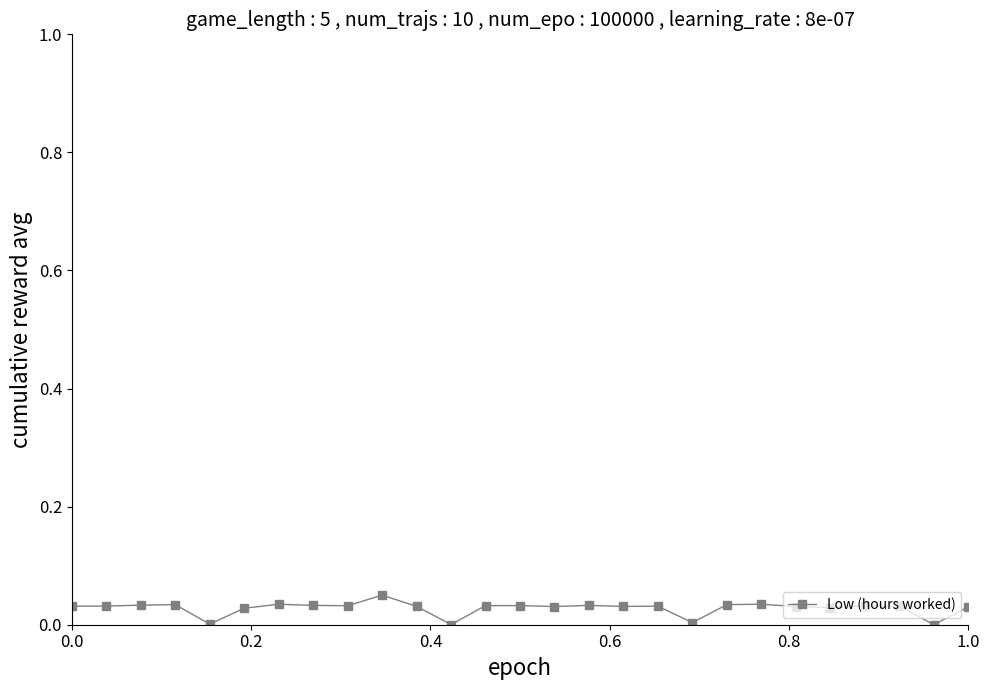

What is the sum of all values?

0.8